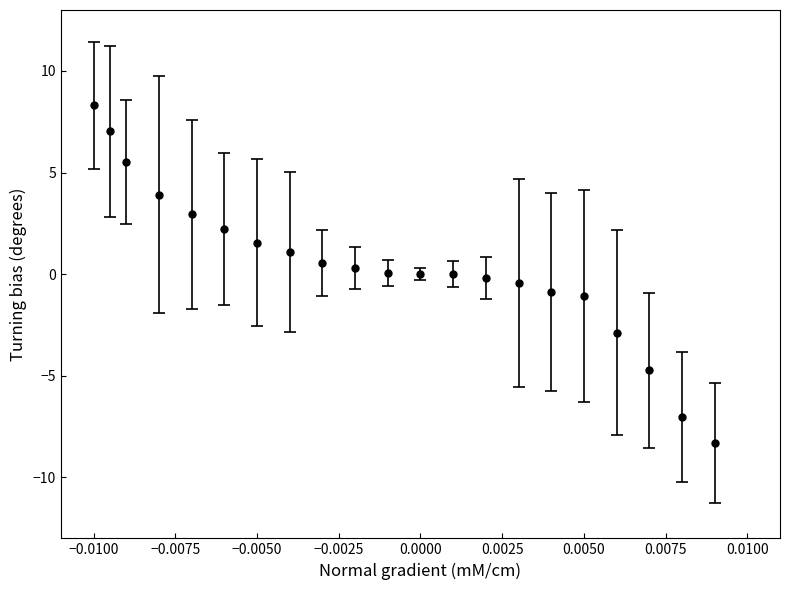

What is the value of the 2nd point from the left?

7.0